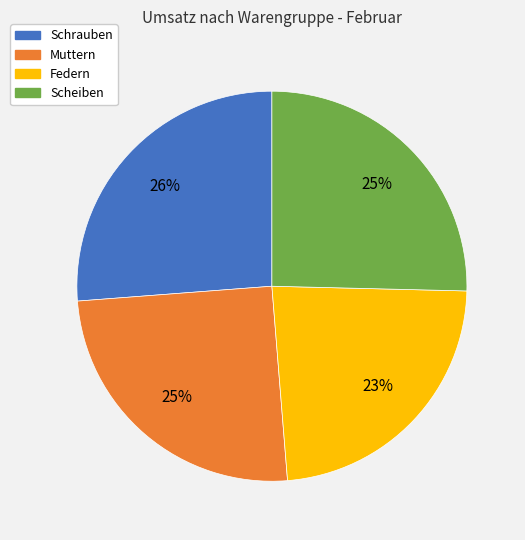

How many segments does this pie chart have?

4